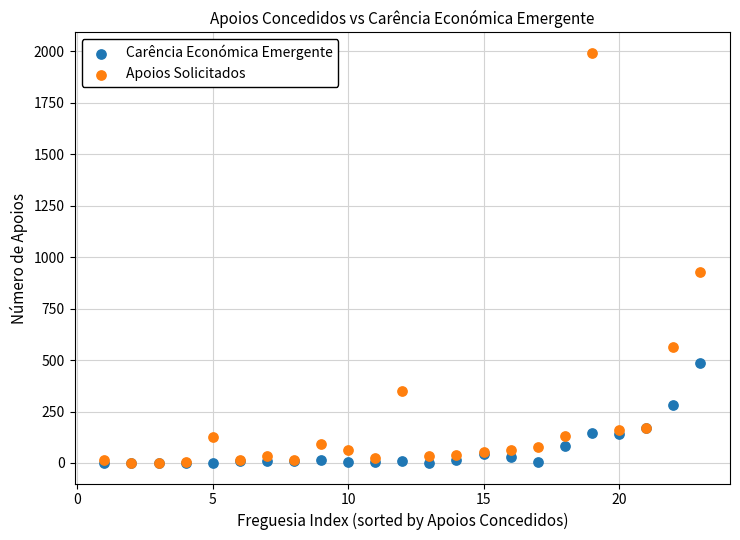

What are all the series names shown in the legend?

Carência Económica Emergente, Apoios Solicitados